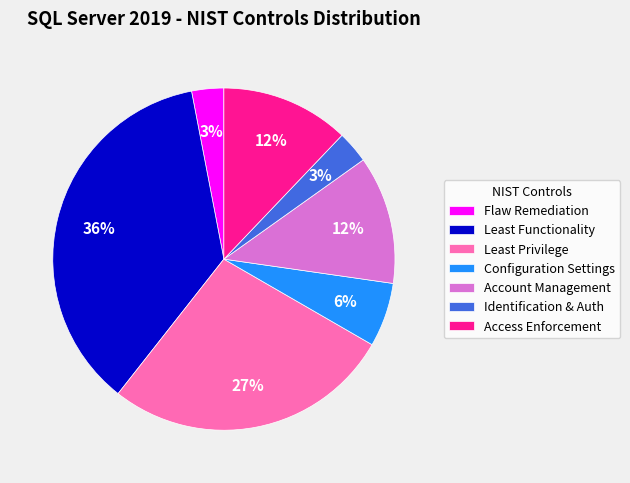

Between Access Enforcement and Least Privilege, which is larger?

Least Privilege